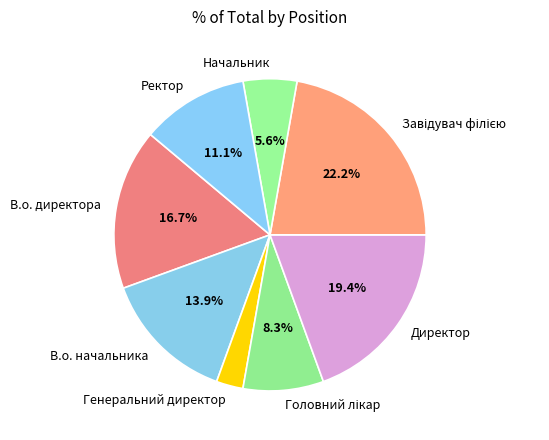

Approximately how many times larger is the value at В.о. директора compared to Директор?

0.9